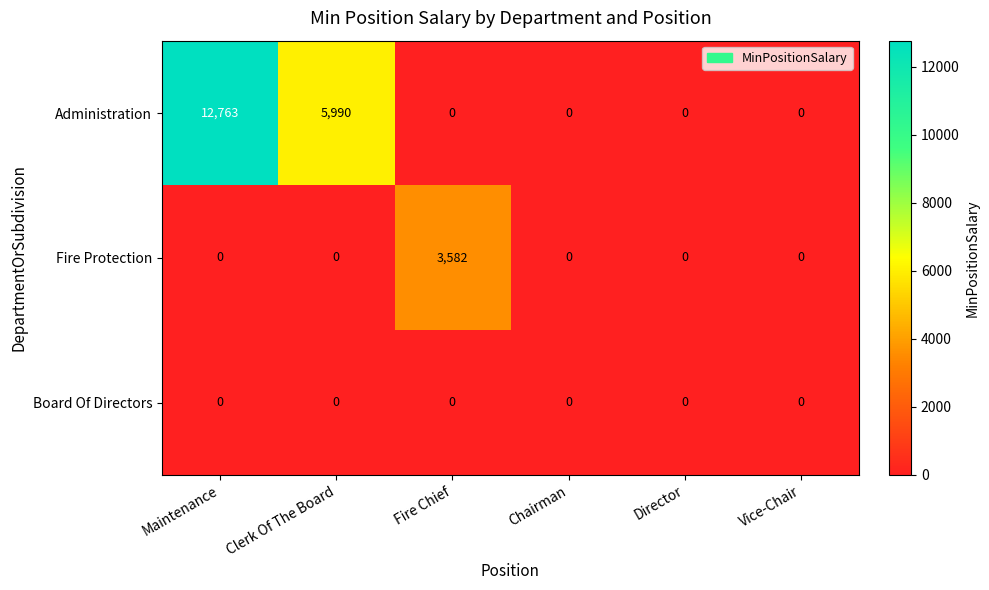

What is the difference between the maximum and minimum values in the Fire Protection series?

3582